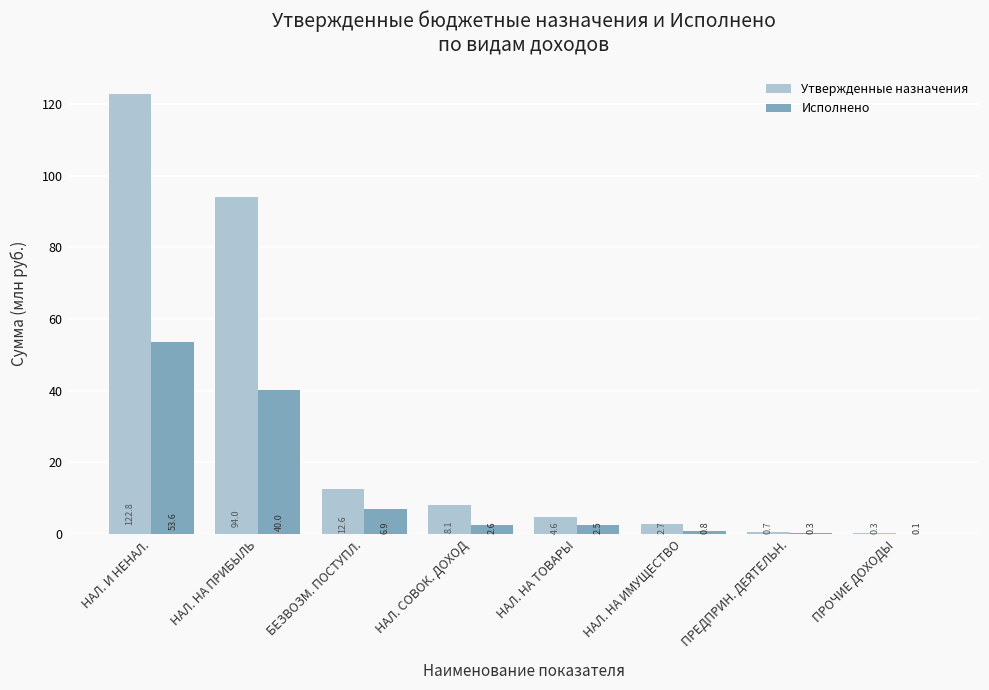

At which label does Исполнено reach its peak?

НАЛ. И НЕНАЛ.